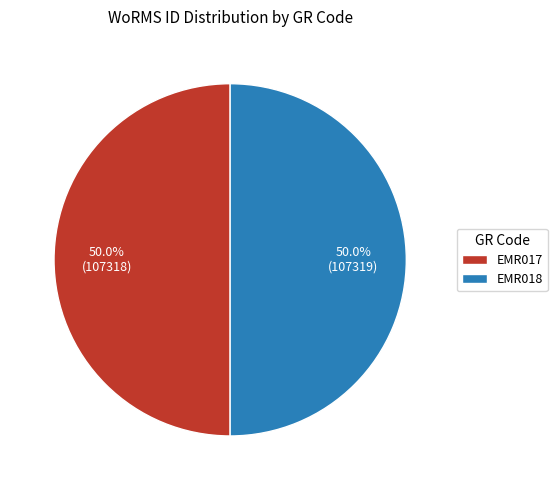

What is the ratio of the value at EMR017 to the value at EMR018?

1.0